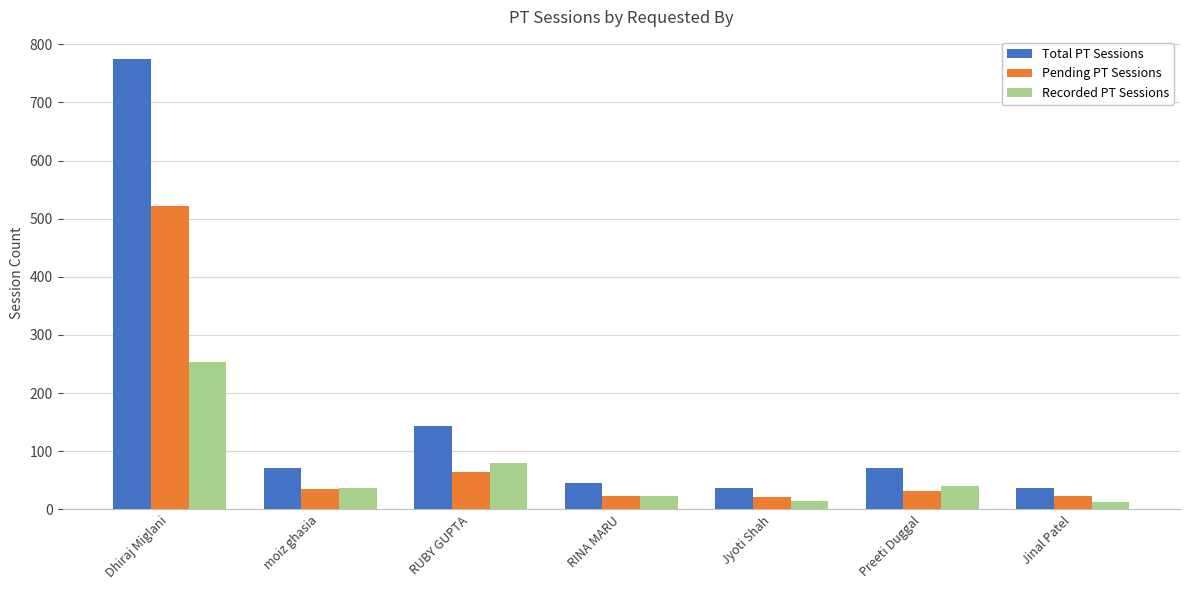

Which series changed the most between Dhiraj Miglani and RINA MARU?

Total PT Sessions